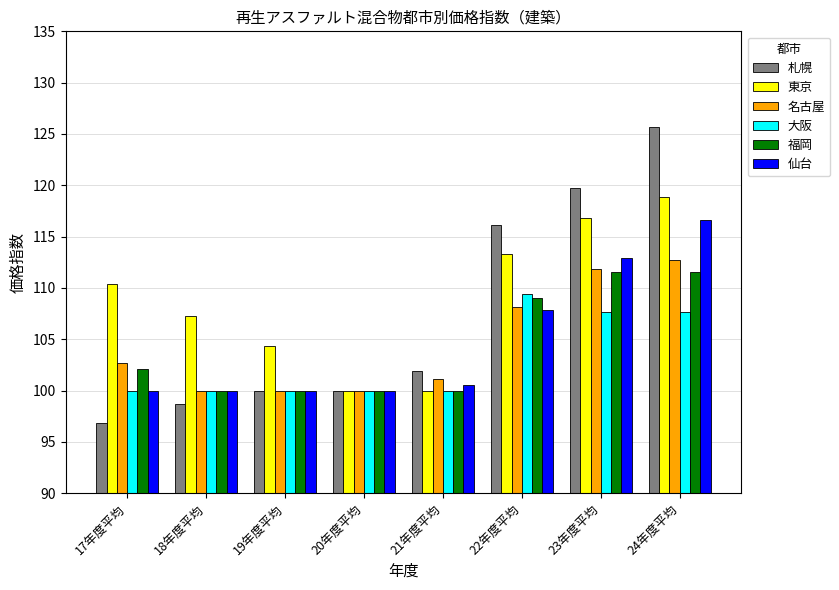

What is the total value across all series at 22年度平均?

663.8